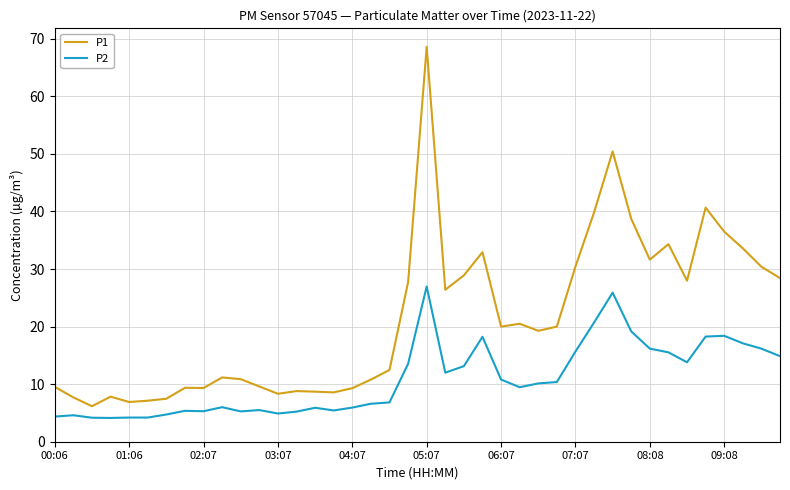

What is the minimum value shown in the chart?

4.1